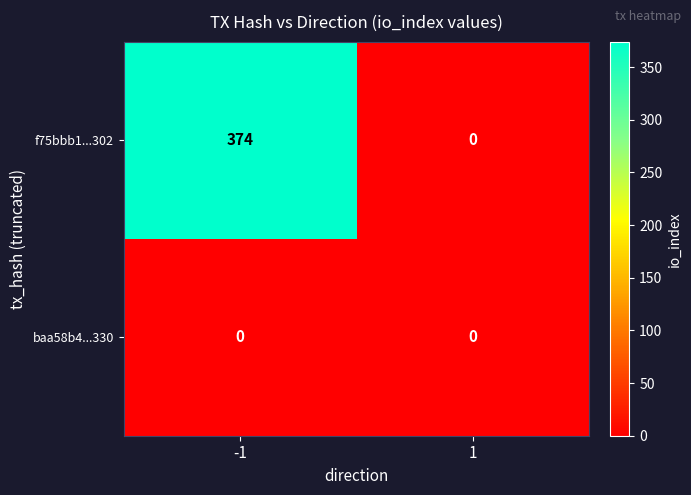

Reading right to left, transcribe all the data shown in this chart.

f75bbb1...302: 0	374
baa58b4...330: 0	0